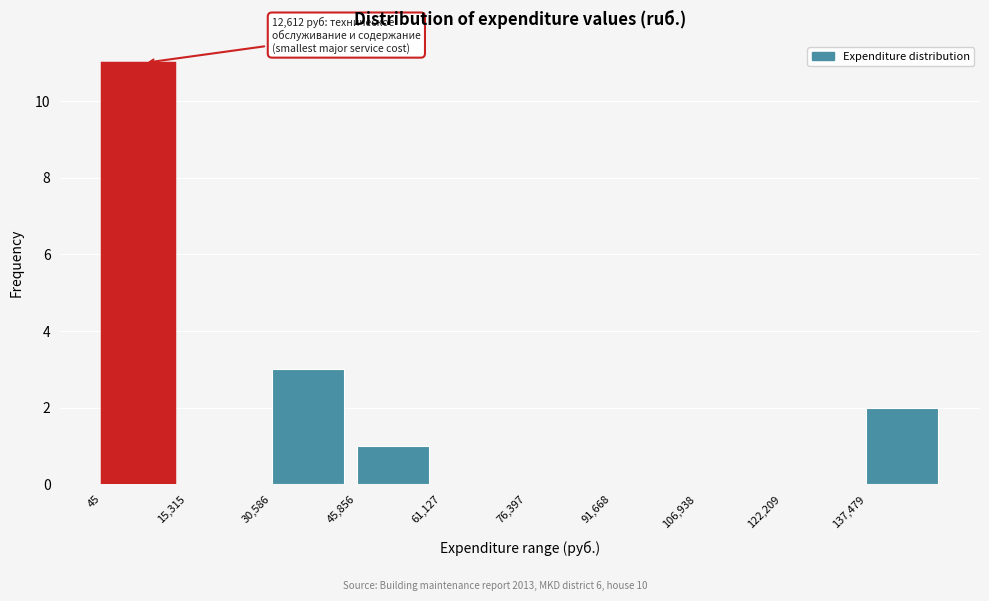

Which range on the x-axis has the tallest bar?

0 to 16000